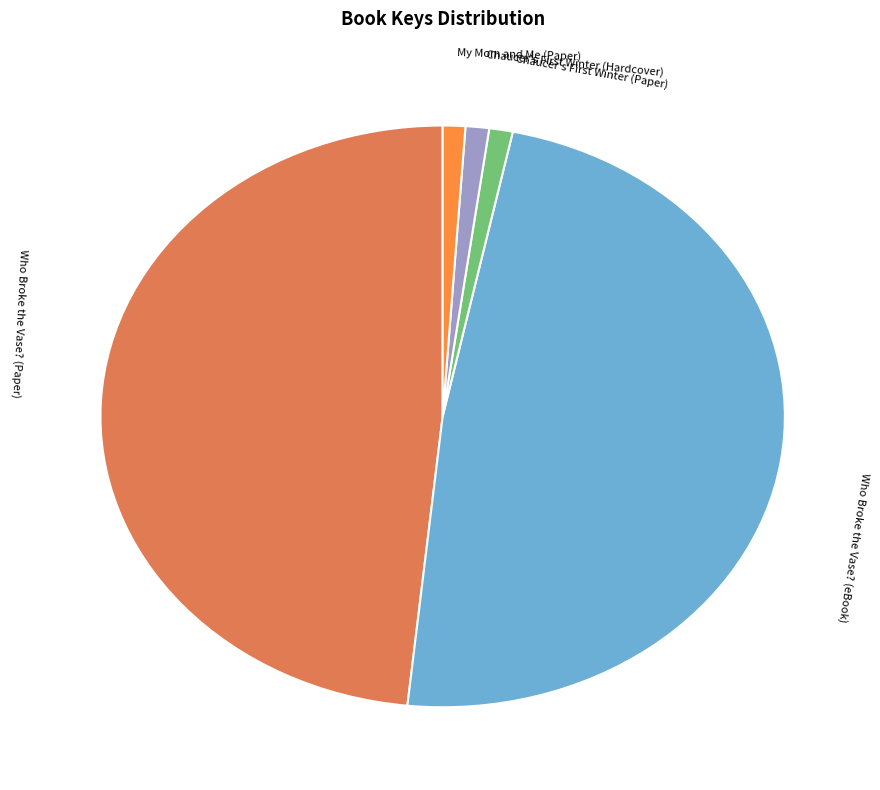

Count the number of slices in the pie.

5